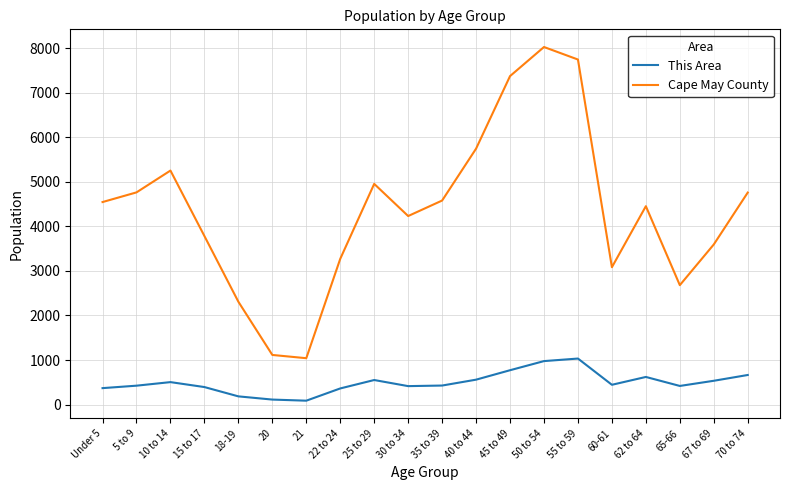

What is the greatest value displayed?

8028